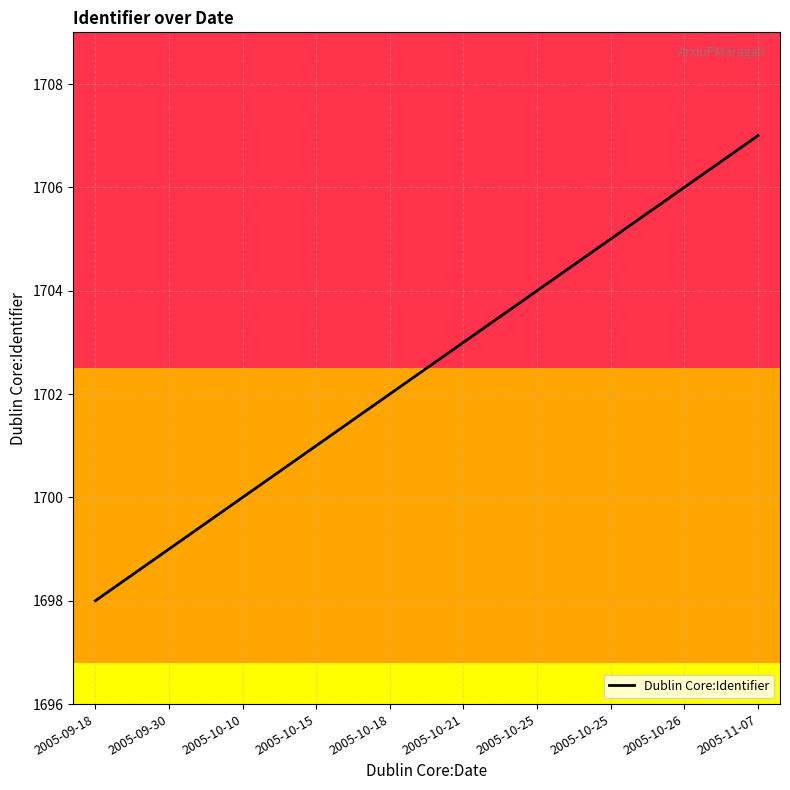

How many lines are shown in the chart?

1